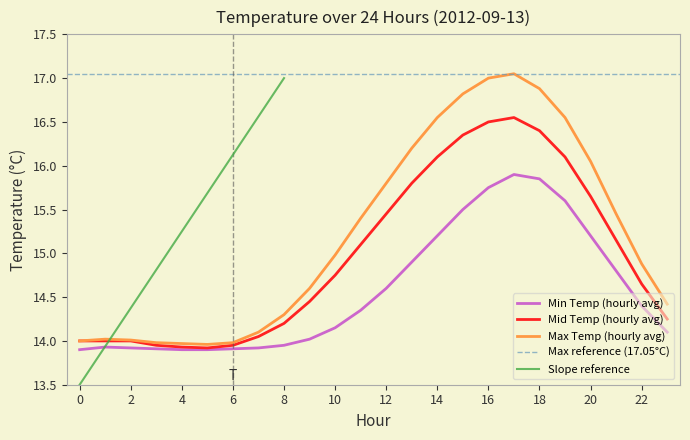

Reading right to left, transcribe all the data shown in this chart.

Min Temp (hourly avg): 23=14.1	22=14.4	21=14.8	20=15.2	19=15.6	18=15.8	17=15.9	16=15.8	15=15.5	14=15.2	13=14.9	12=14.6	11=14.3	10=14.2	9=14.0	8=13.9	7=13.9	6=13.9	5=13.9	4=13.9	3=13.9	2=13.9	1=13.9	0=13.9
Mid Temp (hourly avg): 23=14.2	22=14.7	21=15.2	20=15.7	19=16.1	18=16.4	17=16.6	16=16.5	15=16.4	14=16.1	13=15.8	12=15.4	11=15.1	10=14.8	9=14.4	8=14.2	7=14.1	6=13.9	5=13.9	4=13.9	3=13.9	2=14.0	1=14.0	0=14.0
Max Temp (hourly avg): 23=14.4	22=14.9	21=15.4	20=16.1	19=16.6	18=16.9	17=17.1	16=17.0	15=16.8	14=16.6	13=16.2	12=15.8	11=15.4	10=15.0	9=14.6	8=14.3	7=14.1	6=14.0	5=14.0	4=14.0	3=14.0	2=14.0	1=14.0	0=14.0